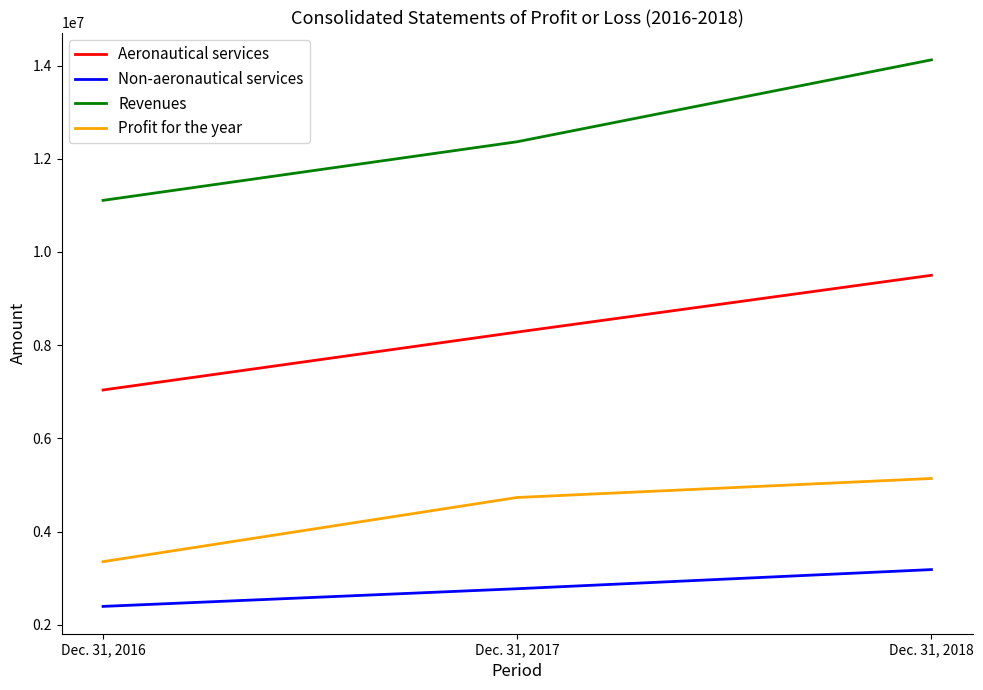

Is this an area chart (filled region under the line)?

No